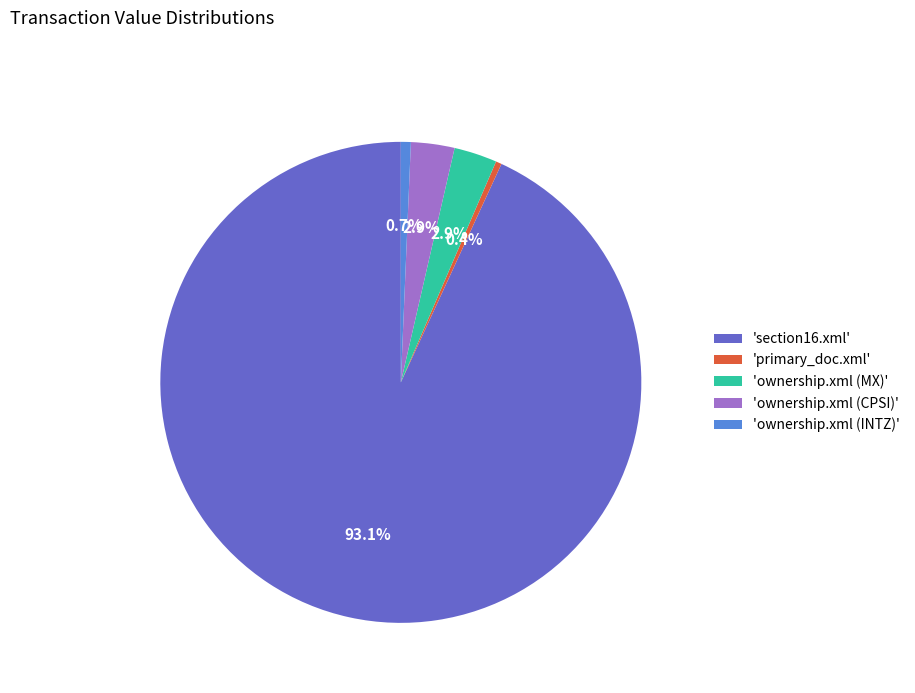

Which category has the biggest portion of the pie?

'section16.xml'